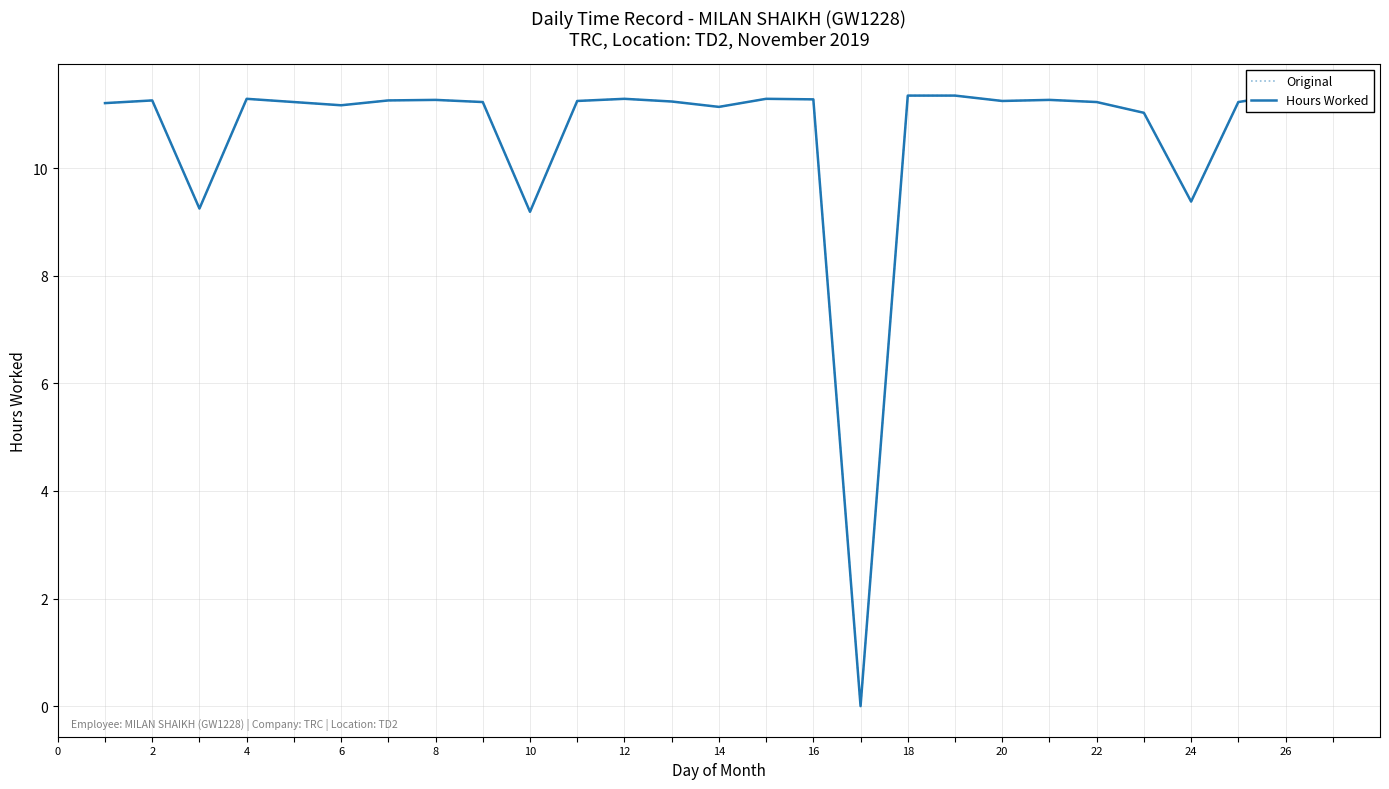

What is the sum of all Hours Worked values?

286.6